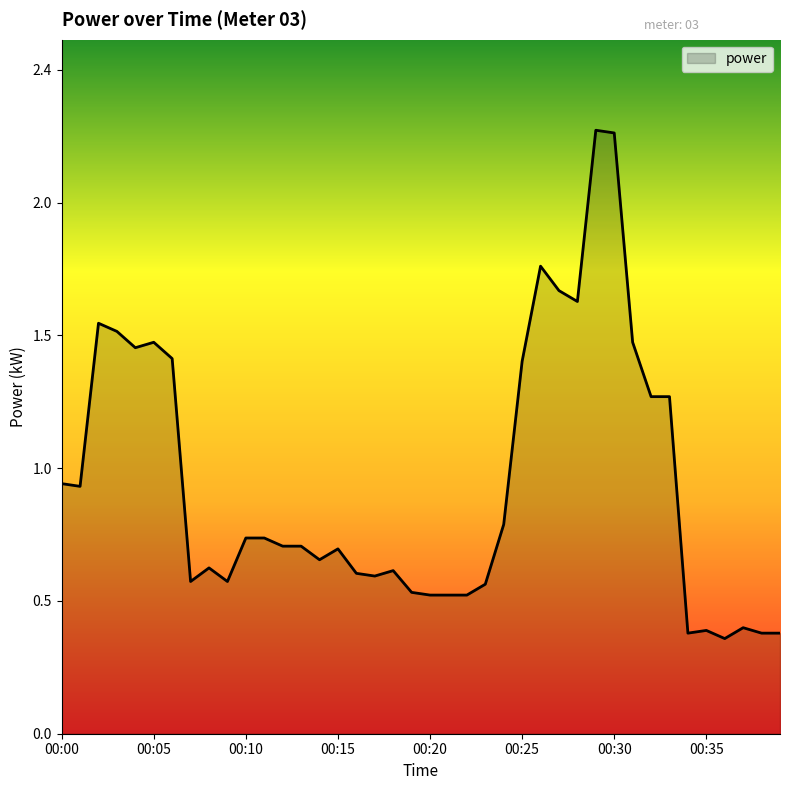

What is the sum of all values?

37.0